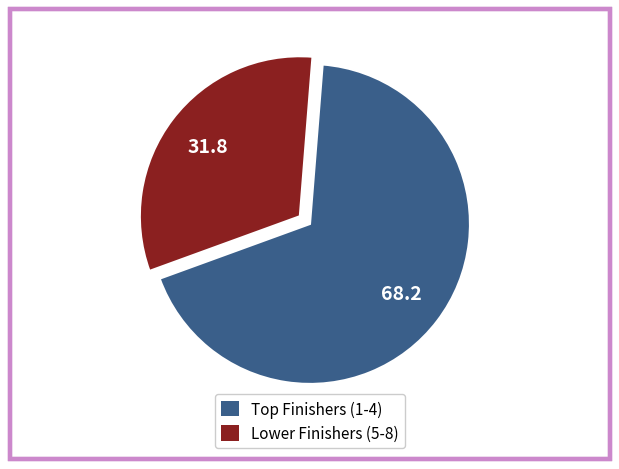

Is there a majority slice in this chart?

Yes